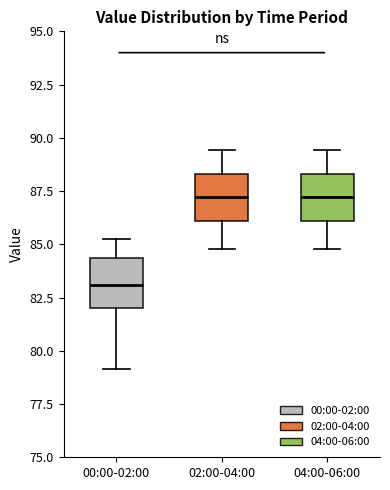

Reading left to right, transcribe this box plot: for each box, give where its median line is, the range the box spans, and where its two whiskers end, as read against the y-axis. The values are not printed on the chart, so give them approximately, as read against the axis.

00:00-02:00: median 83.0, box 82.0 to 84.5, whiskers 79.0 to 85.5
02:00-04:00: median 87.0, box 86.0 to 88.5, whiskers 85.0 to 89.5
04:00-06:00: median 87.0, box 86.0 to 88.5, whiskers 85.0 to 89.5